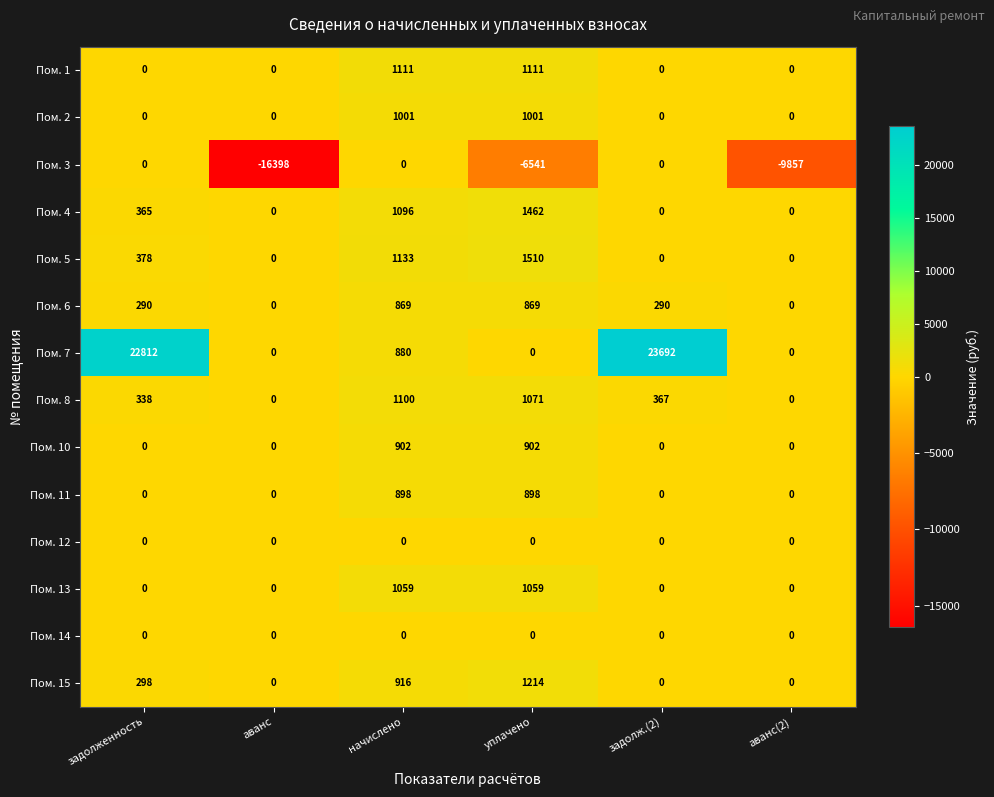

The value of Пом. 3 at уплачено is -6541. True or false?

True